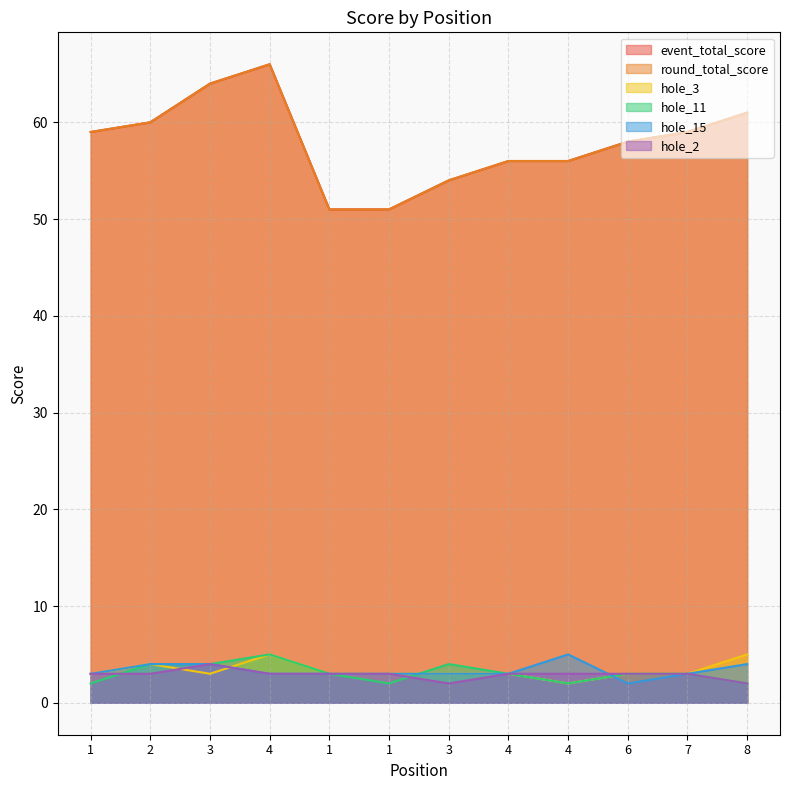

At which label does hole_15 first exceed 3?

2